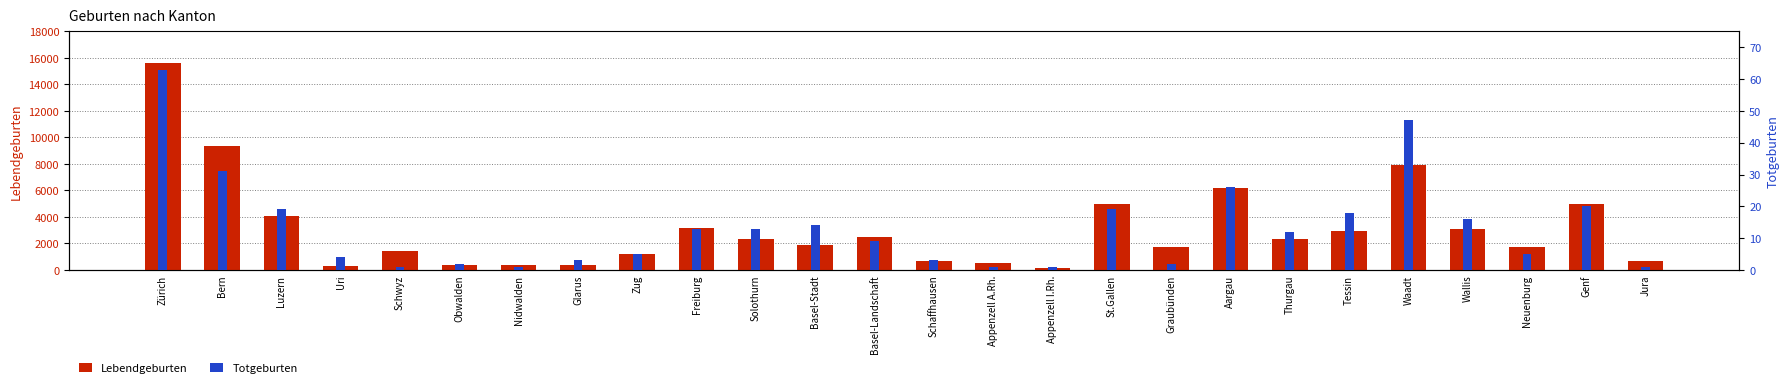

Which series changed the most between Schaffhausen and Thurgau?

Lebendgeburten